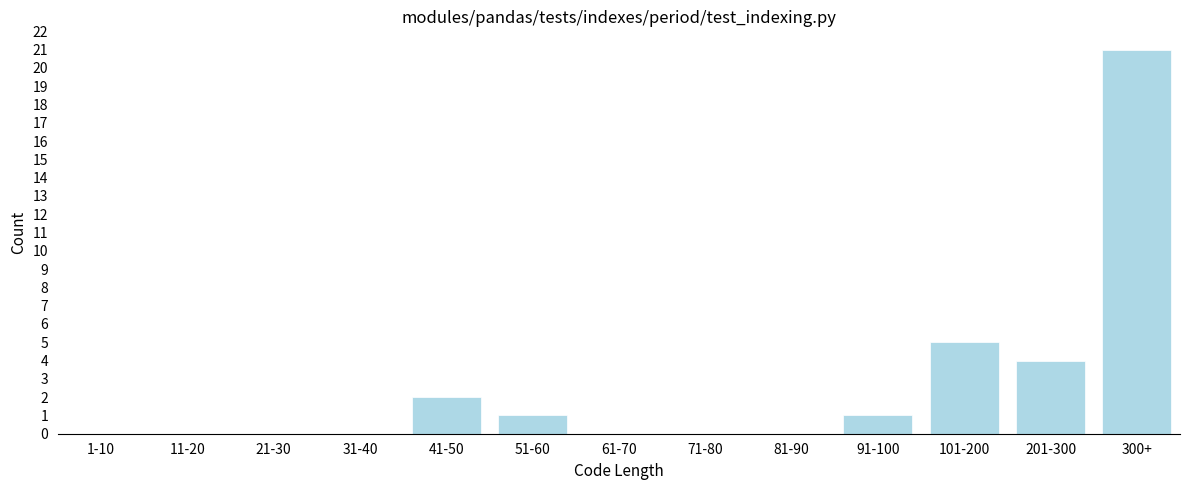

Reading left to right, transcribe all the data shown in this chart.

1-10=0	11-20=0	21-30=0	31-40=0	41-50=2	51-60=1	61-70=0	71-80=0	81-90=0	91-100=1	101-200=5	201-300=4	300+=21